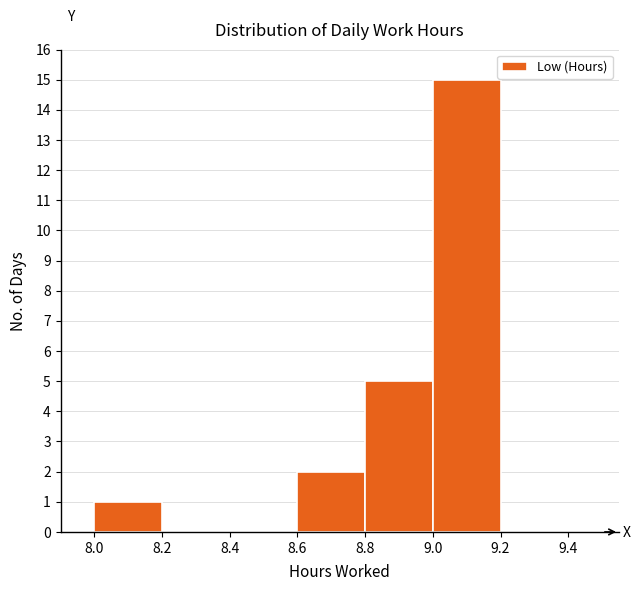

What is the height of the bar covering 8.8 to 9.0 on the x-axis? The values are not printed on the chart, so give them approximately, as read against the axis.

5